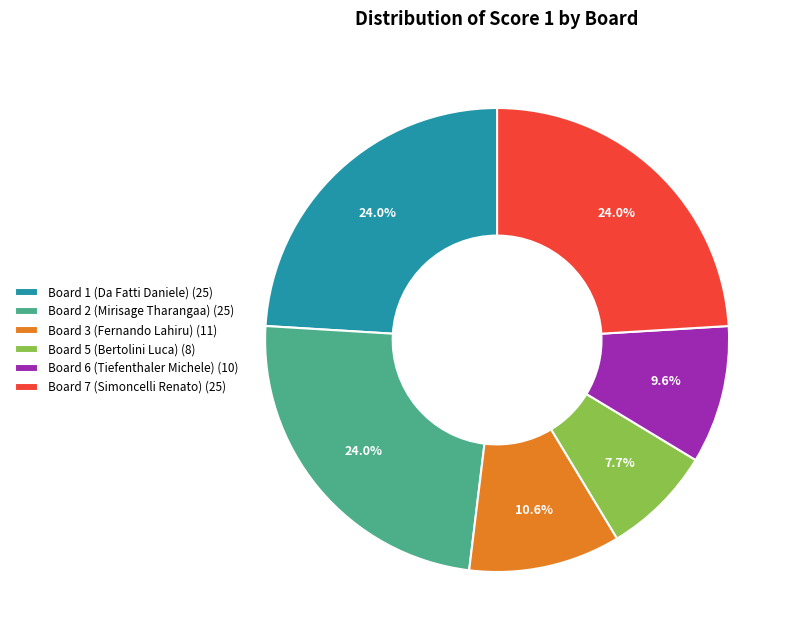

Which slice is the smallest?

Board 5 (Bertolini Luca) (8)